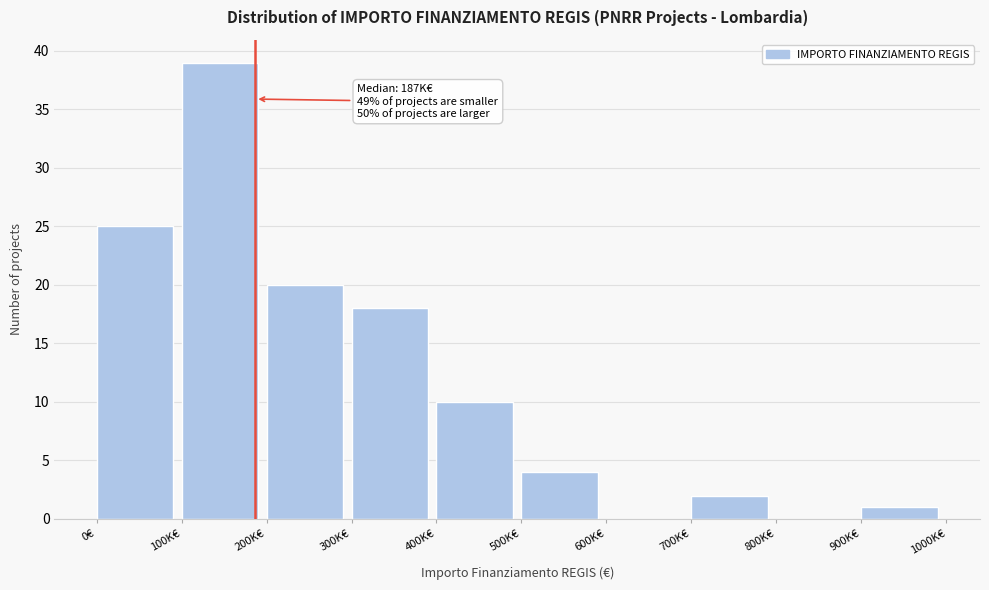

Reading left to right, what are all the values shown in this chart?

0€=25	100K€=39	200K€=20	300K€=18	400K€=10	500K€=4	600K€=0	700K€=2	800K€=0	900K€=1